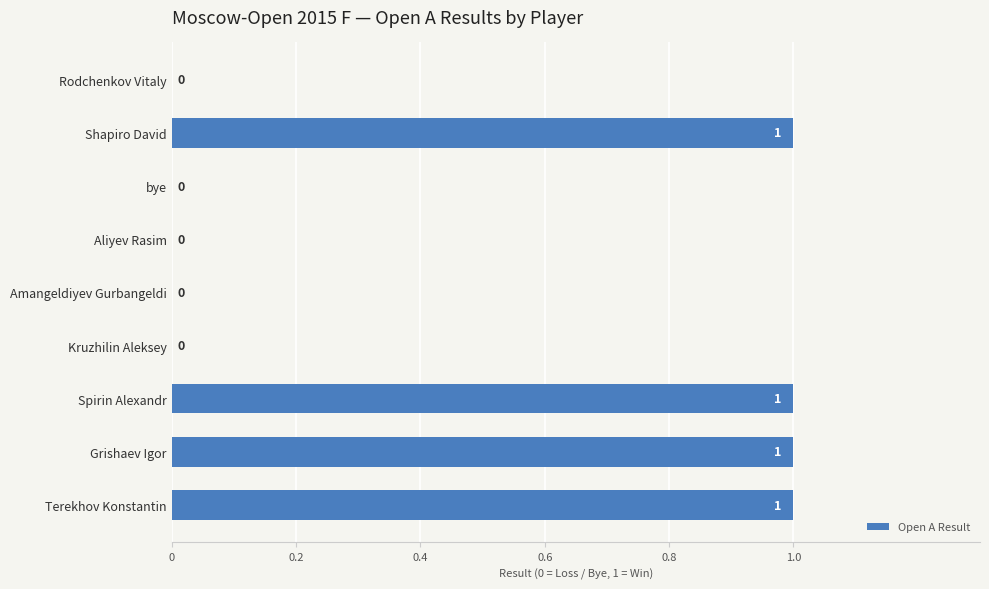

How many positive values are there?

4